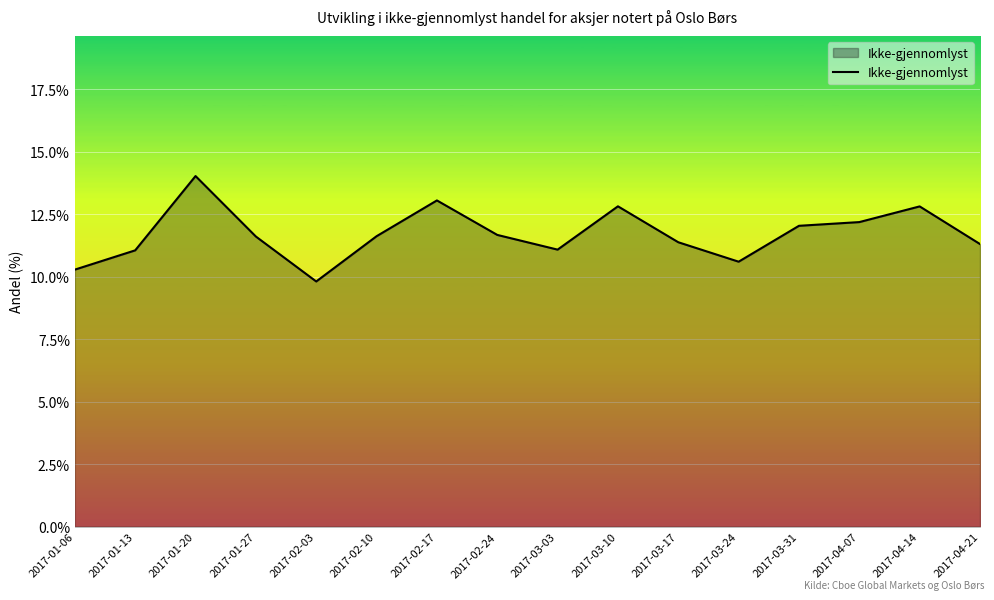

What is the change in value from 2017-01-06 to 2017-01-20?

+3.7